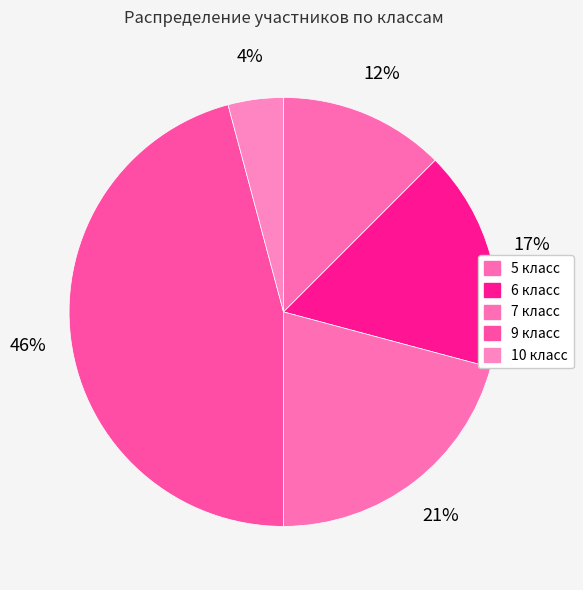

How many segments does this pie chart have?

5